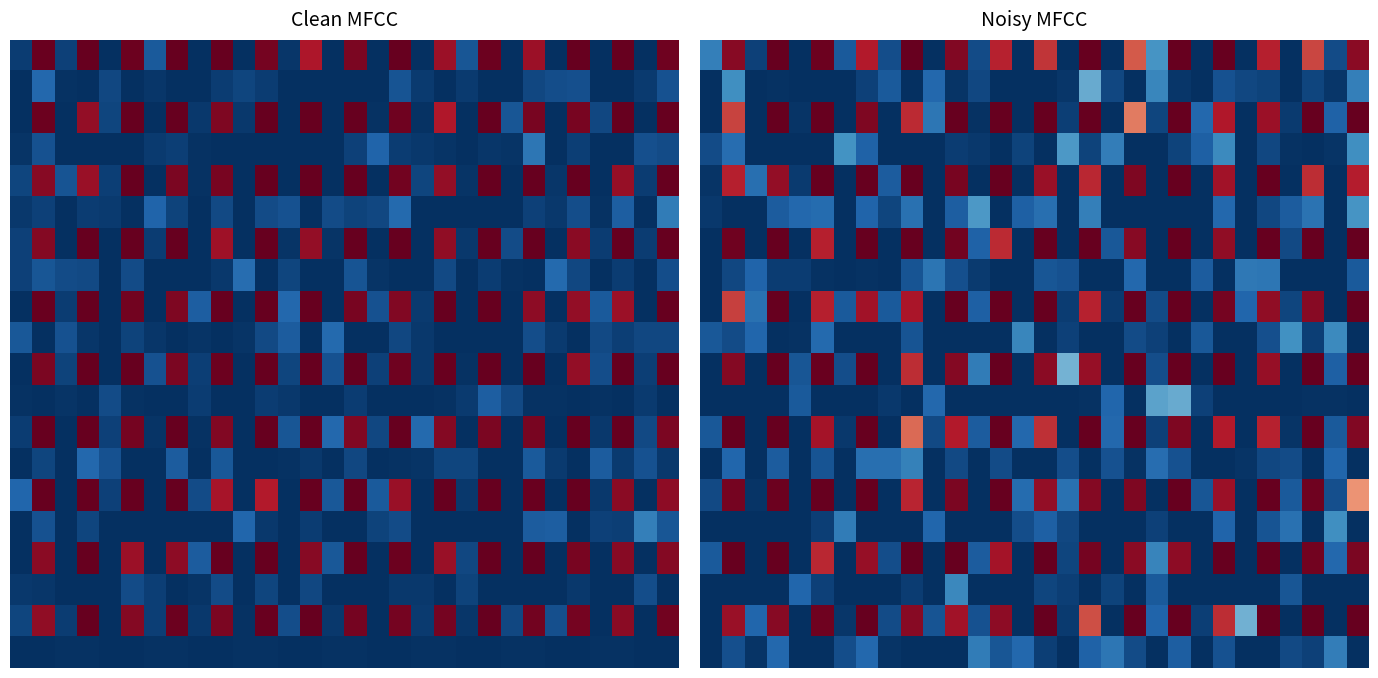

At how many categories does at least one series exceed -119?

30